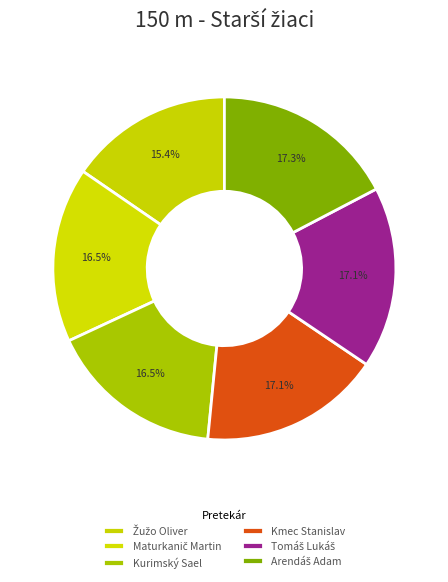

Rank the categories by value from highest to lowest.

Arendáš Adam, Tomáš Lukáš, Kmec Stanislav, Kurimský Sael, Maturkanič Martin, Žužo Oliver